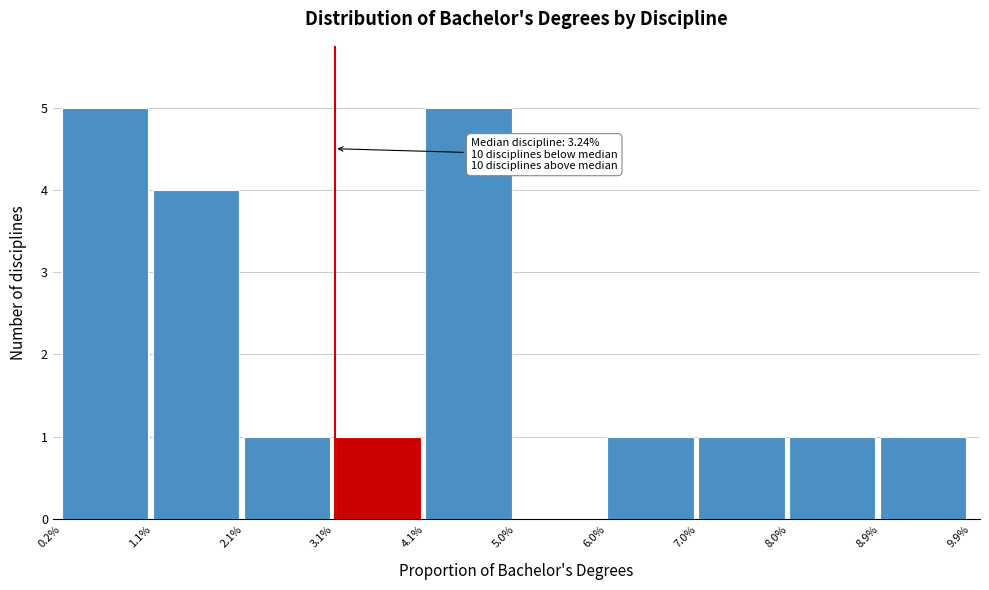

Reading left to right, what are all the values shown in this chart?

0.2%=5	1.1%=4	2.1%=1	3.1%=1	4.1%=5	5.0%=0	6.0%=1	7.0%=1	8.0%=1	8.9%=1